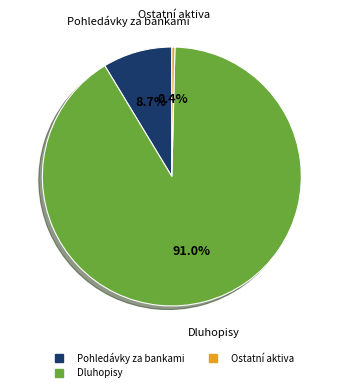

Is there any slice that represents more than half of the pie?

Yes